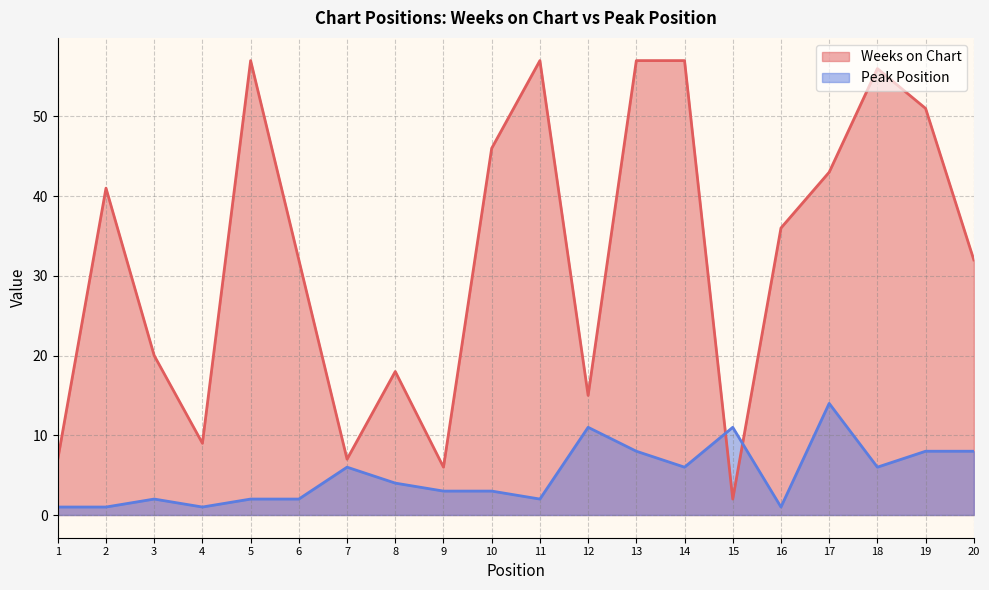

What is the difference between the maximum and second lowest values in the Peak Position series?

13